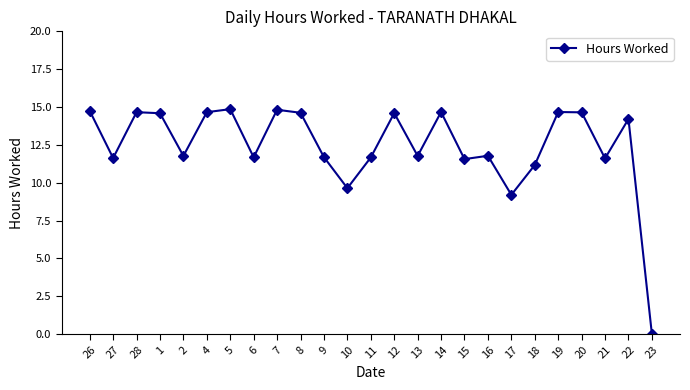

What position from the left is 11?

13